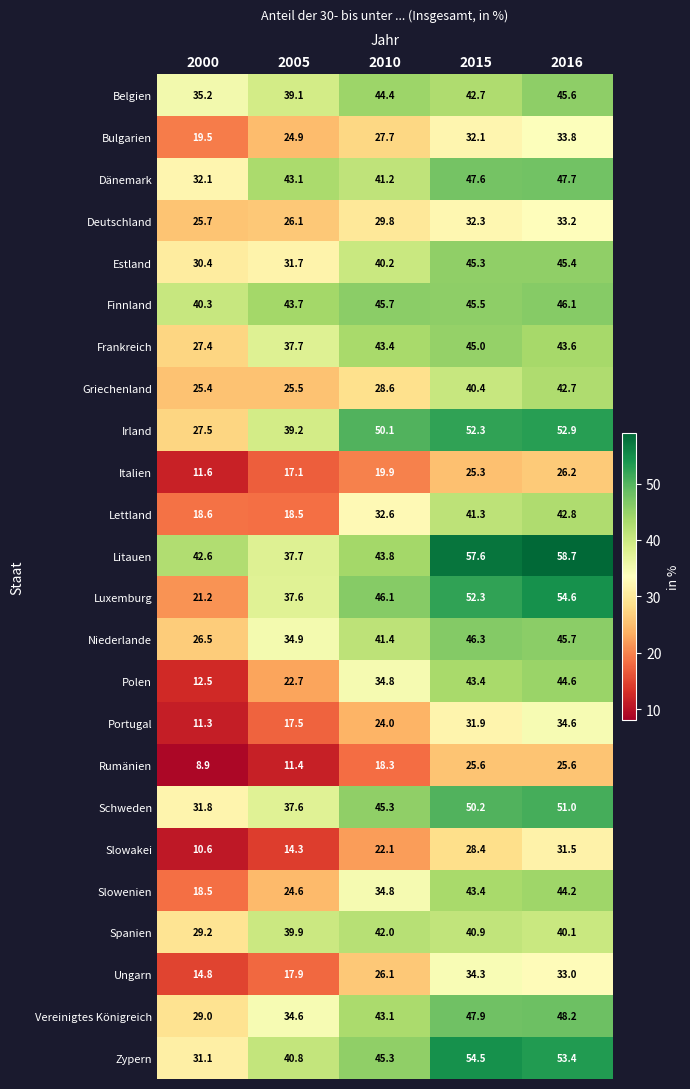

What value does the Belgien series have at 2010?

44.4